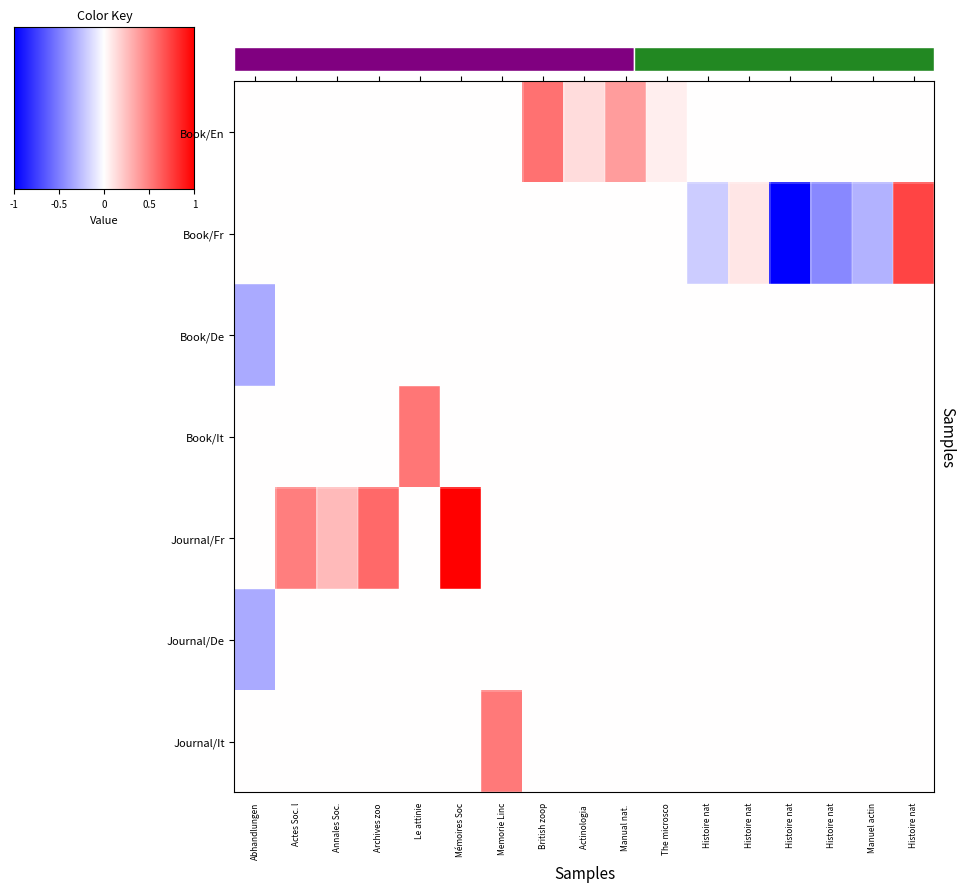

At Abhandlungen, list the series in order from smallest to largest.

Book/De, Journal/De, Book/En, Book/Fr, Book/It, Journal/Fr, Journal/It